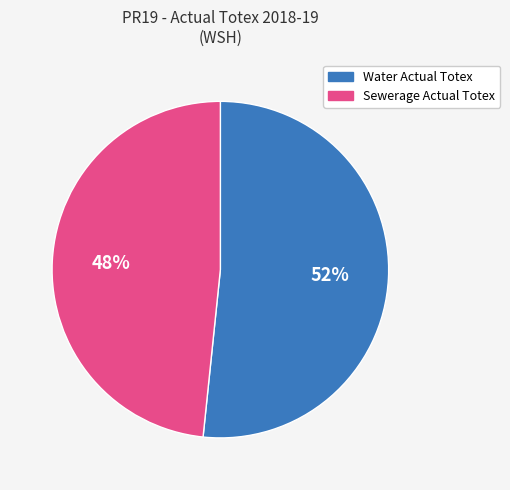

Do Water Actual Totex and Sewerage Actual Totex together represent more than half of the pie?

Yes